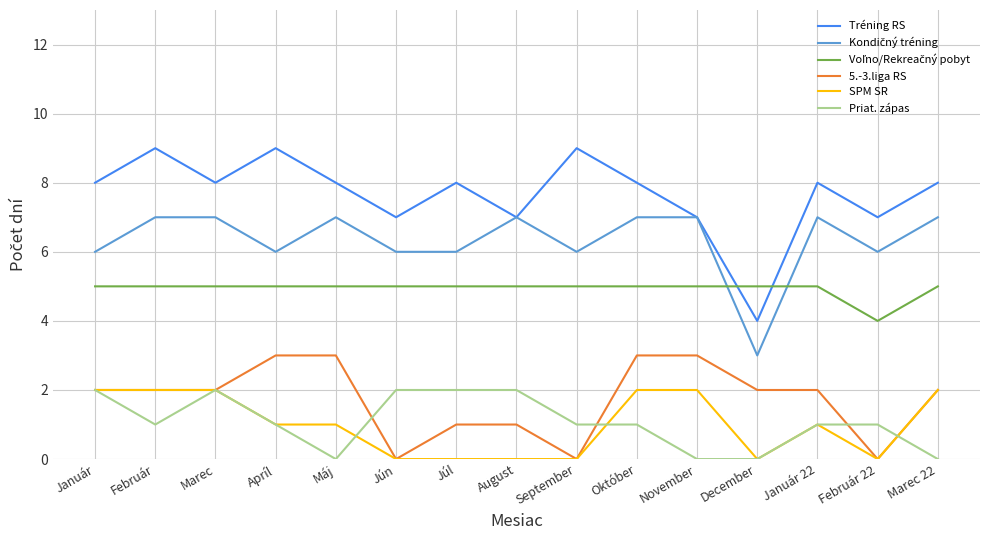

Which series has the largest total across all categories?

Tréning RS